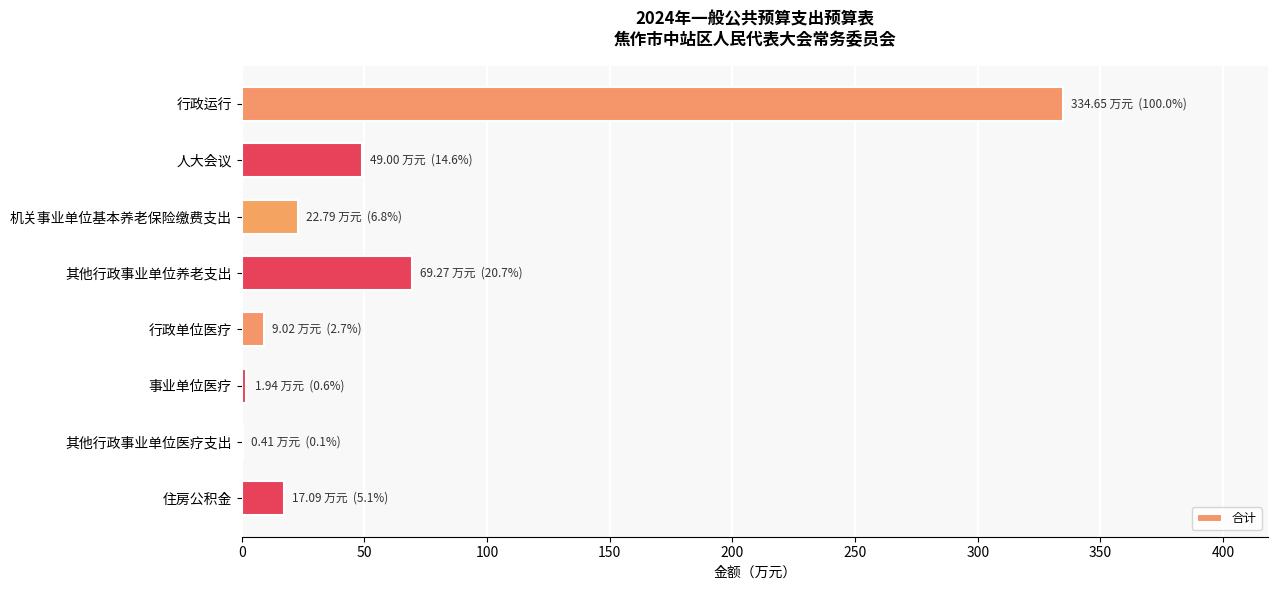

At which label is the value closest to 167?

其他行政事业单位养老支出